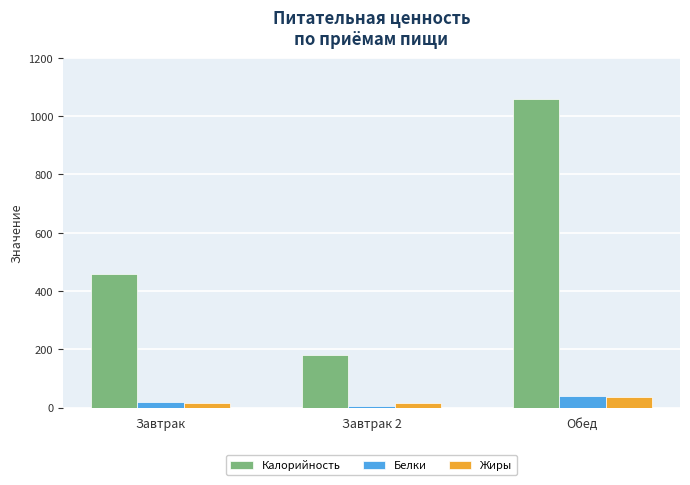

What is the highest value of the Белки series?

40